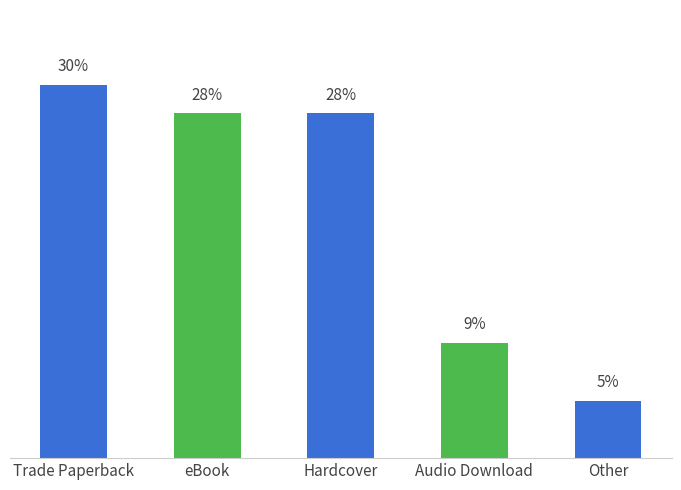

Which category has the lowest value across all series?

Other